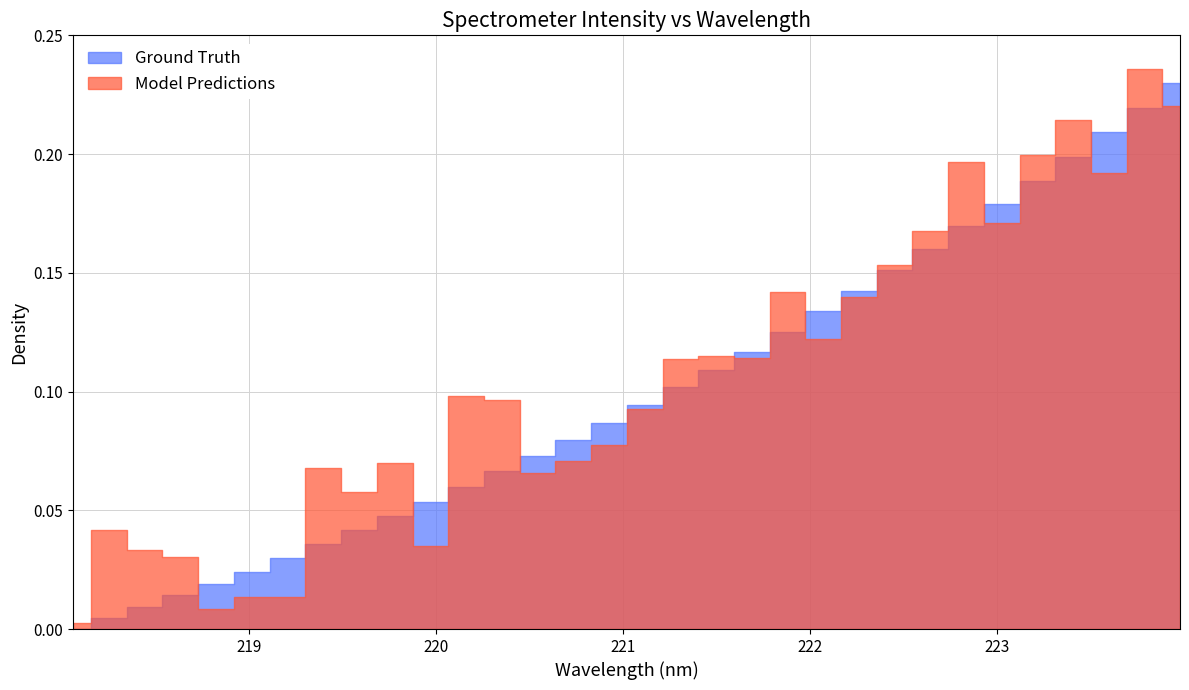

Is it true that the value at 223.9802 is 0.2?

True